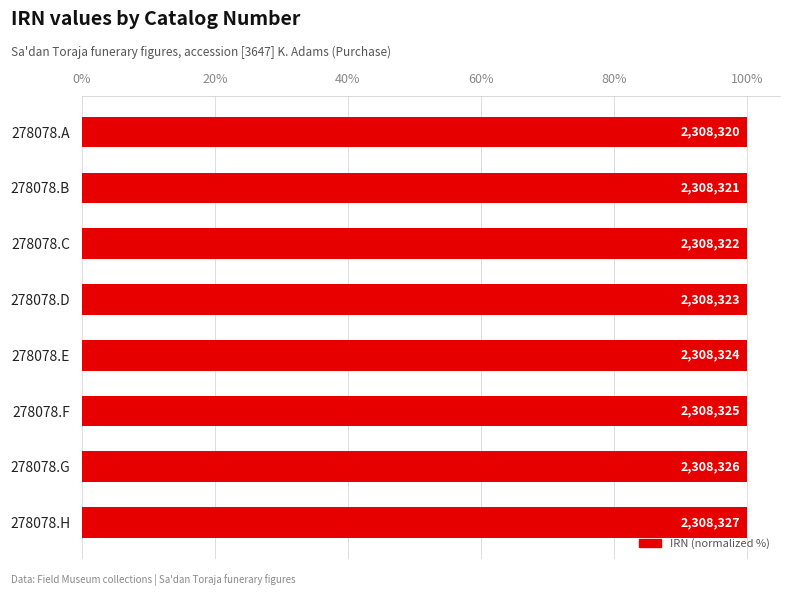

What is the greatest value displayed?

100.0